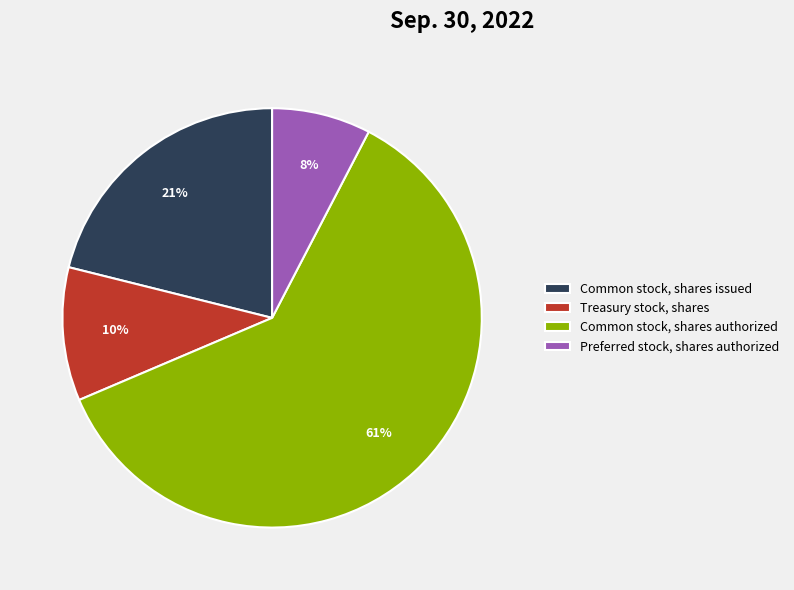

Is there any slice that represents more than half of the pie?

Yes